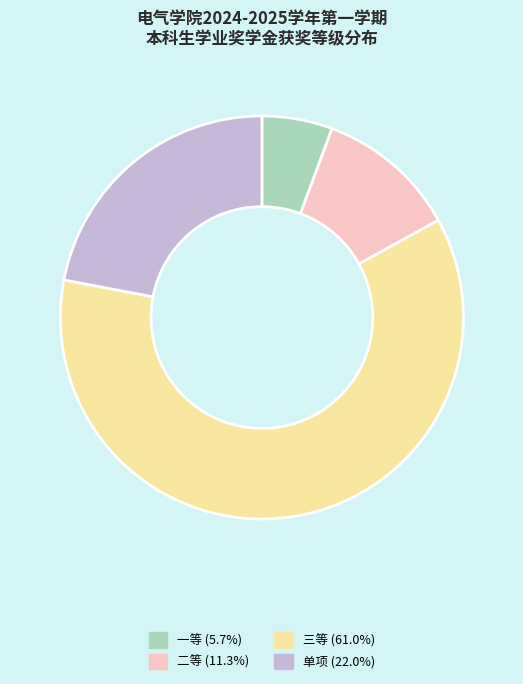

Which category has the biggest portion of the pie?

三等